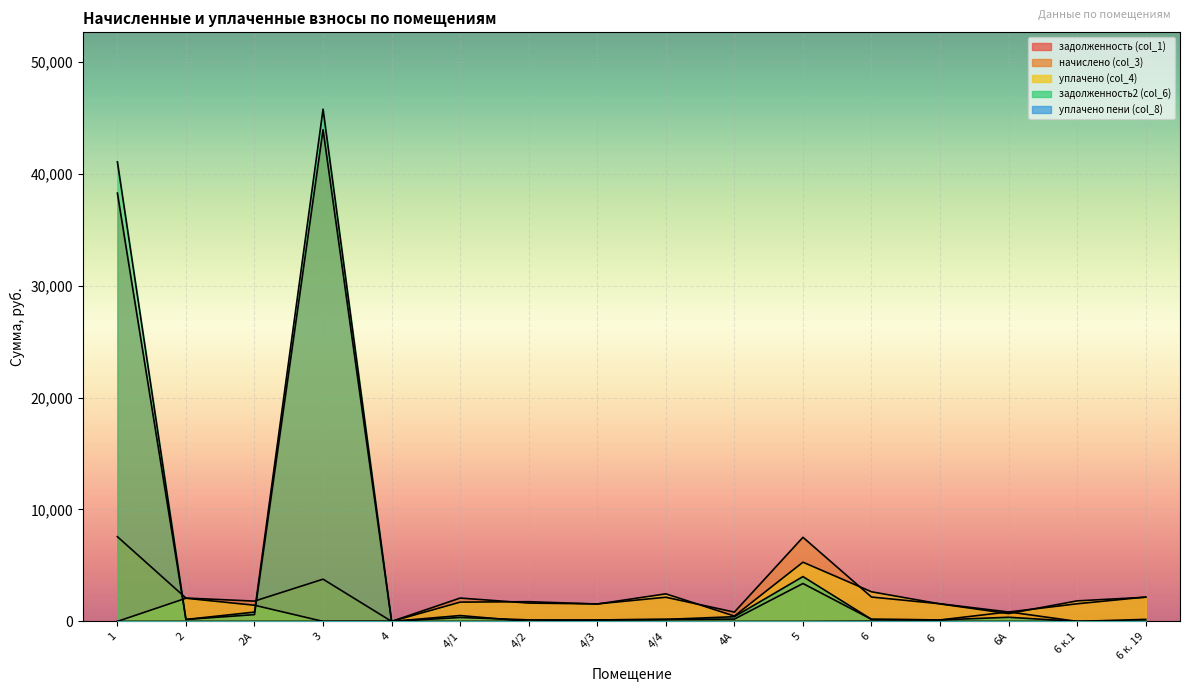

Which series has the widest spread of values?

задолженность2 (col_6)